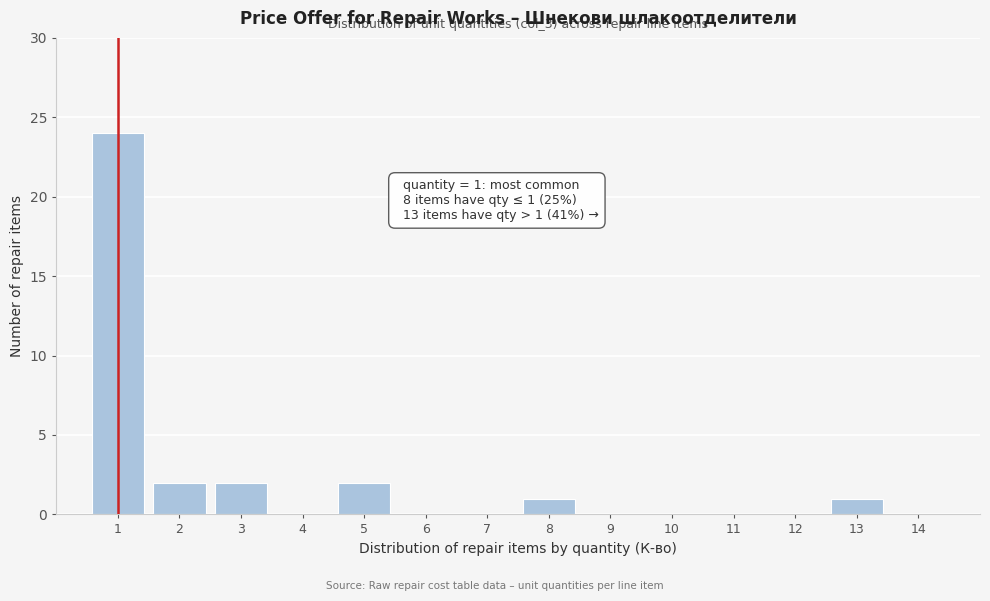

Over which range of the x-axis is the bar tallest?

0.5 to 1.5